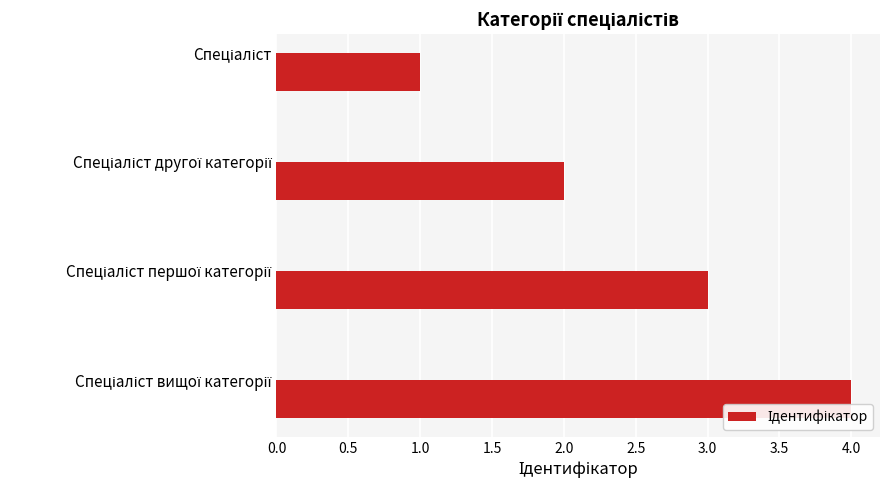

How many bars are there in total?

4